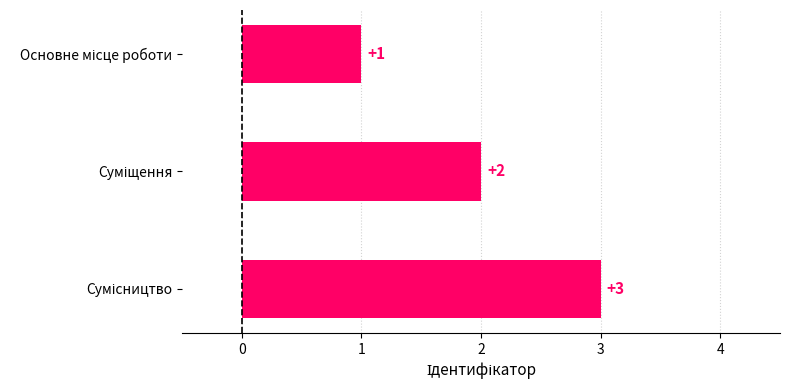

What is the difference between the maximum and second lowest values?

1